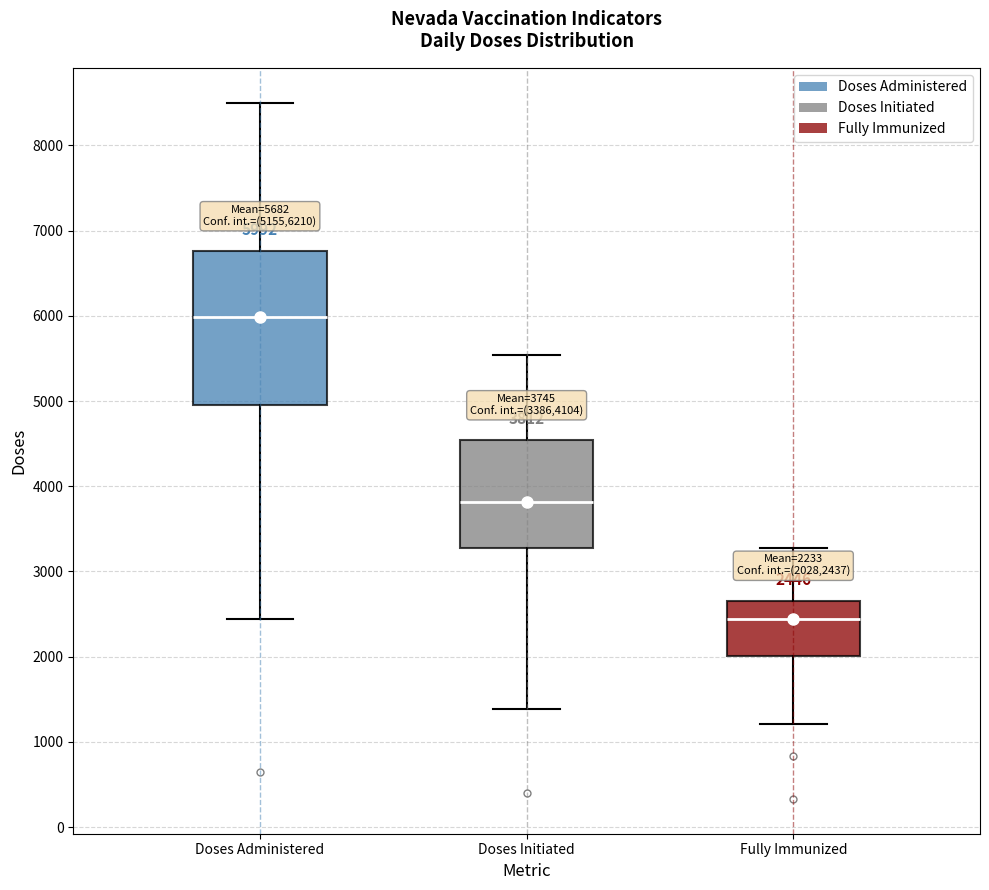

Which box has the lowest median line?

Fully Immunized